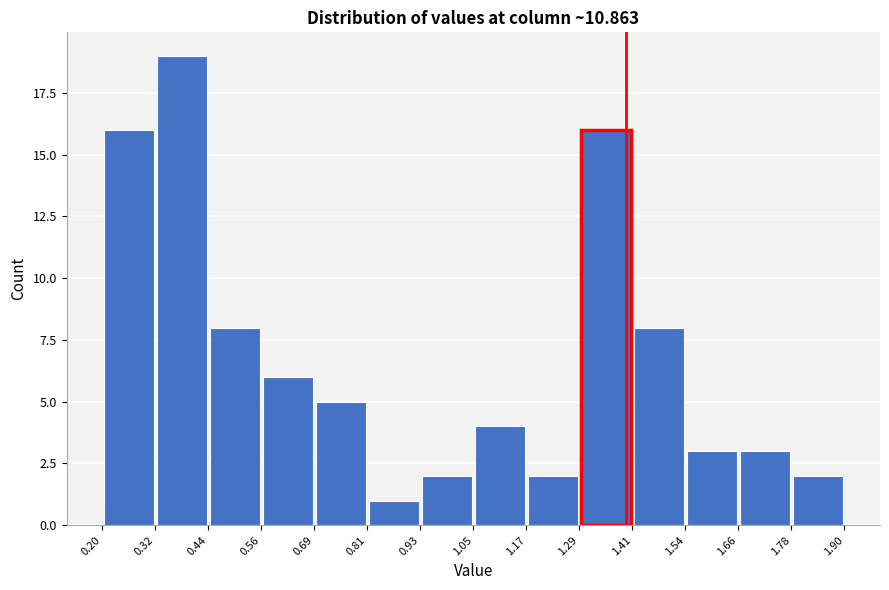

Reading left to right, transcribe this chart: for each bar, give the range it covers on the x-axis and its height. The values are not printed on the chart, so give them approximately, as read against the axis.

0.20 to 0.32: 16
0.32 to 0.44: 19
0.44 to 0.56: 8
0.56 to 0.69: 6
0.69 to 0.81: 5
0.81 to 0.93: 1
0.93 to 1.05: 2
1.05 to 1.17: 4
1.17 to 1.29: 2
1.29 to 1.41: 16
1.41 to 1.54: 8
1.54 to 1.66: 3
1.66 to 1.78: 3
1.78 to 1.90: 2